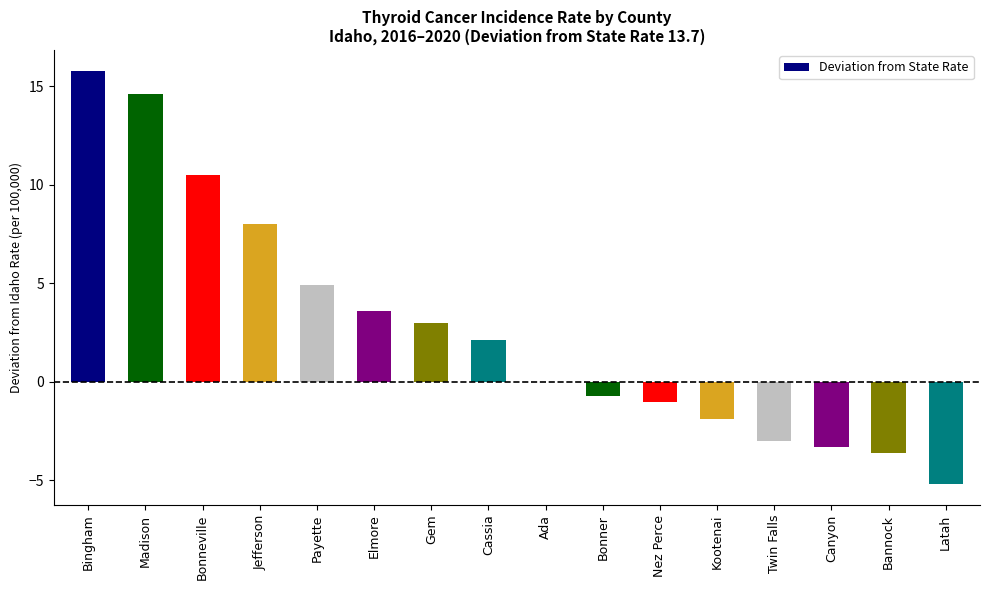

What is the average value?

2.7